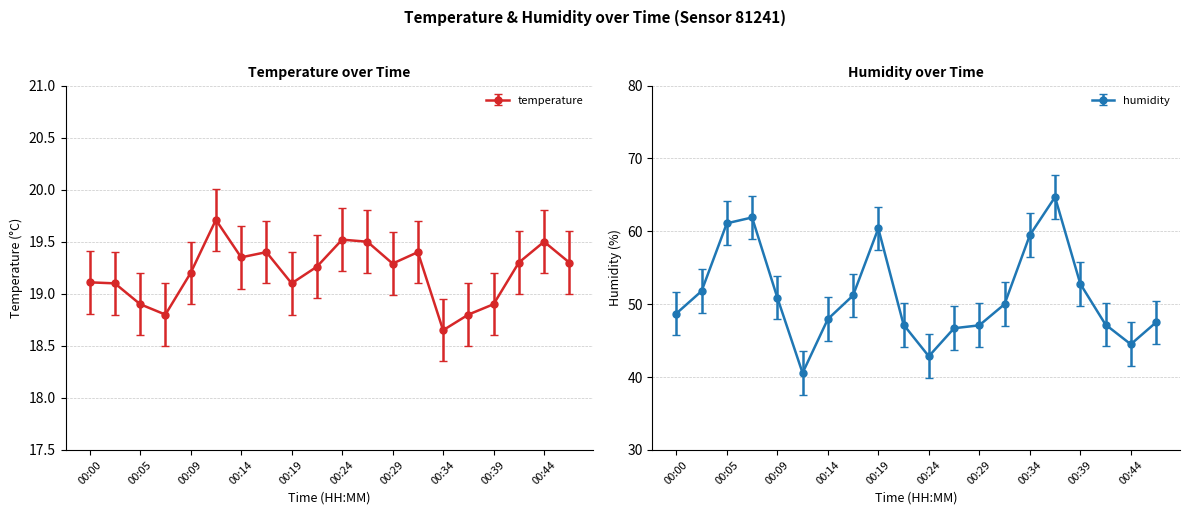

True or false: temperature has a value of 19.3 at 00:22.

True